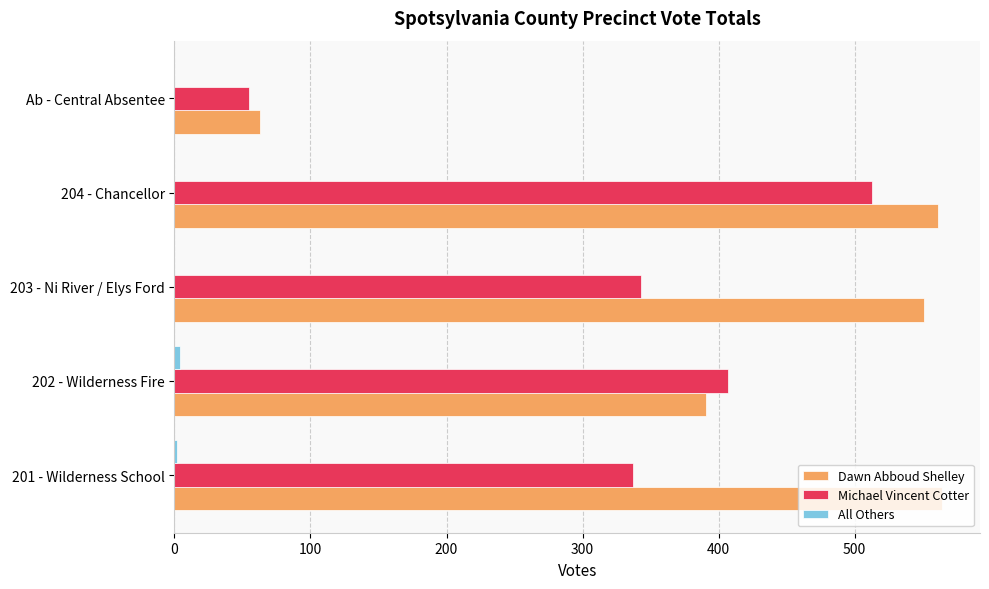

Count the number of data series in this chart.

3